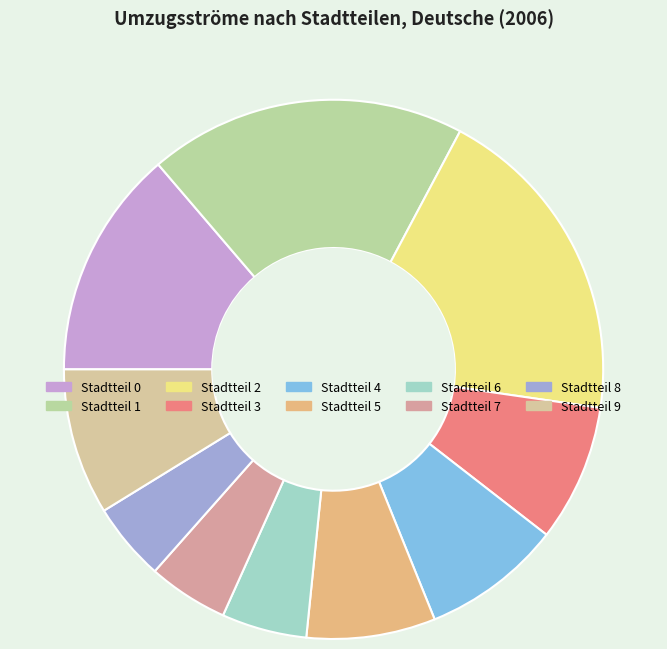

Count the number of slices in the pie.

10